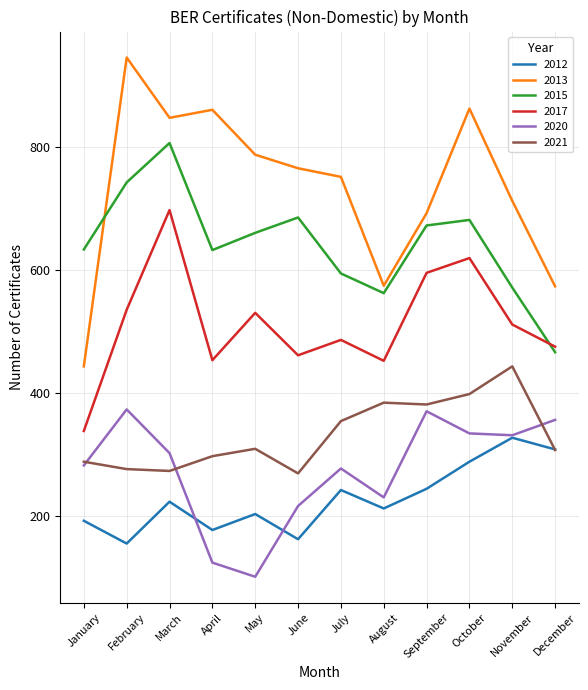

What is the highest value of the 2015 series?

807